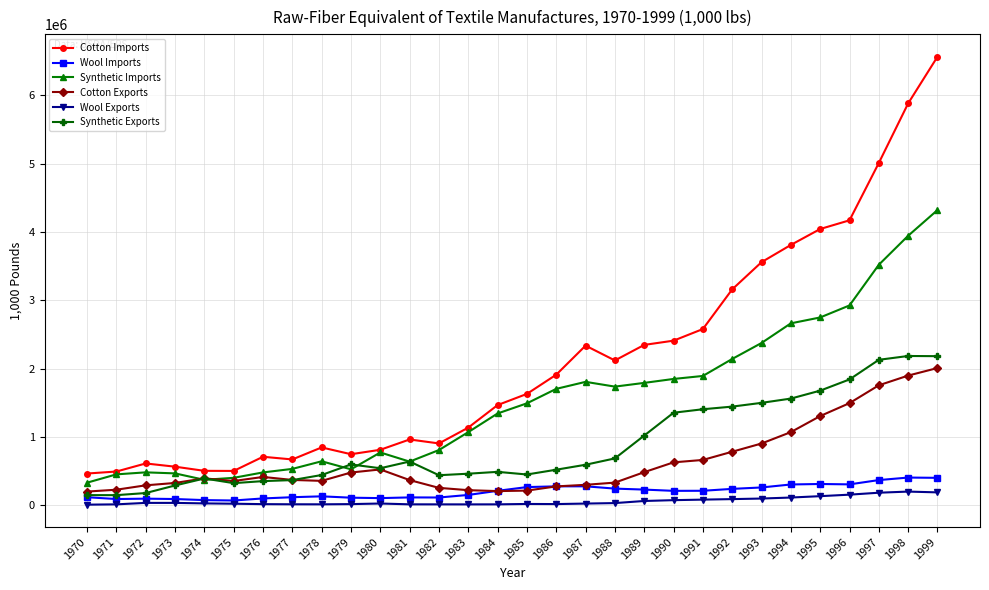

Which series has the largest total across all categories?

Cotton Imports